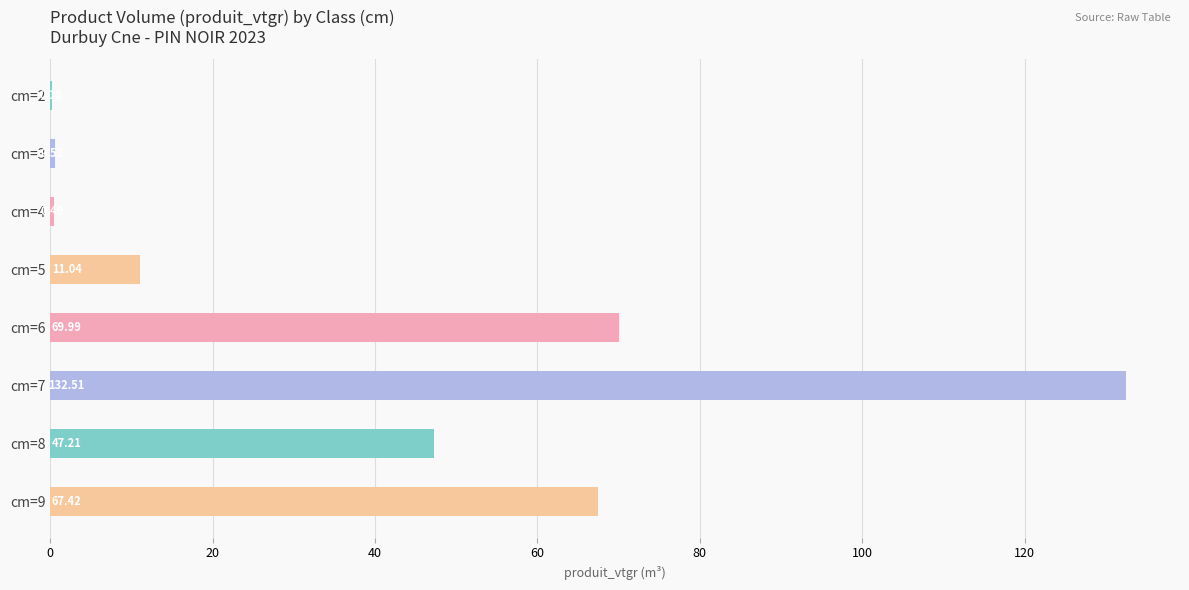

Between cm=5 and cm=2, which is larger?

cm=5